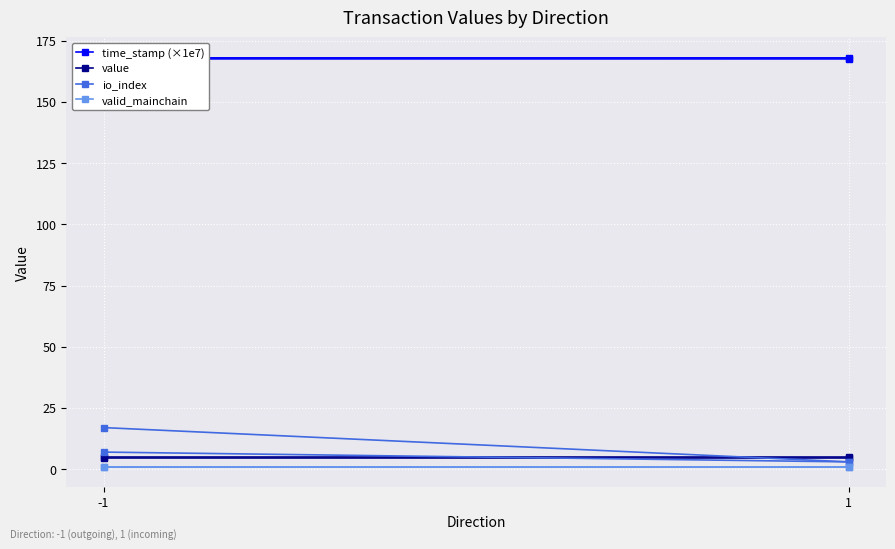

Is the value of value at -1 greater than the value of time_stamp (×1e7) at 1?

No